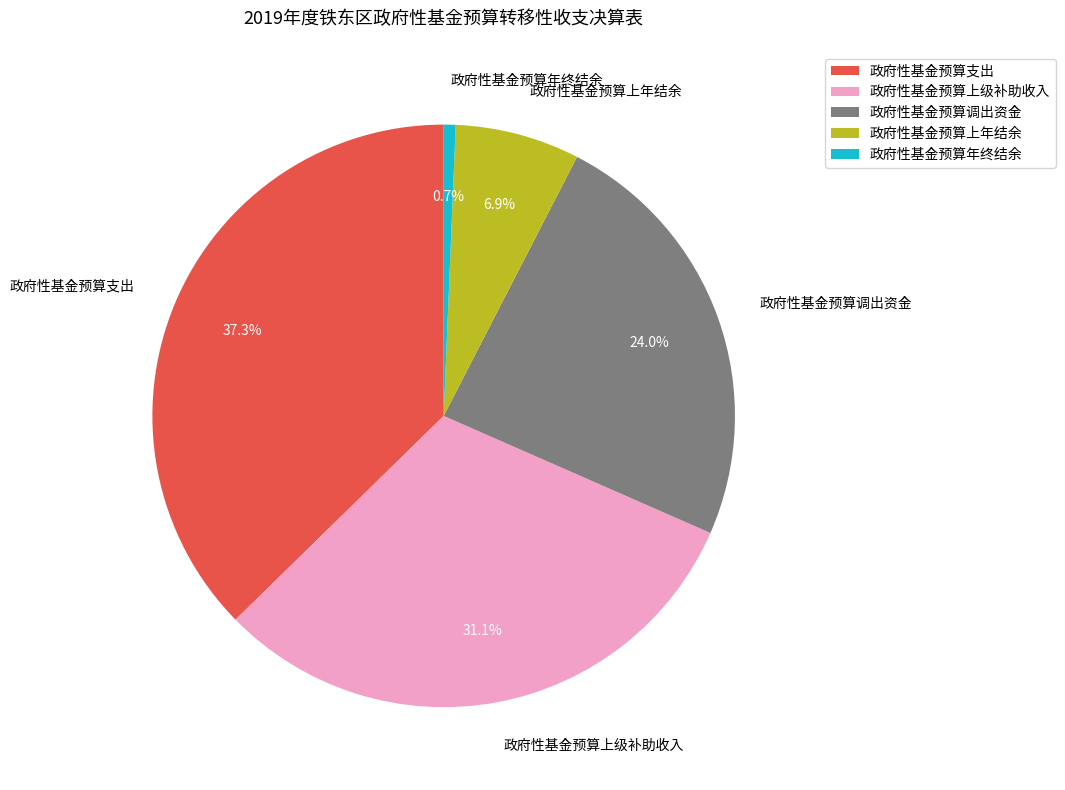

How many segments does this pie chart have?

5